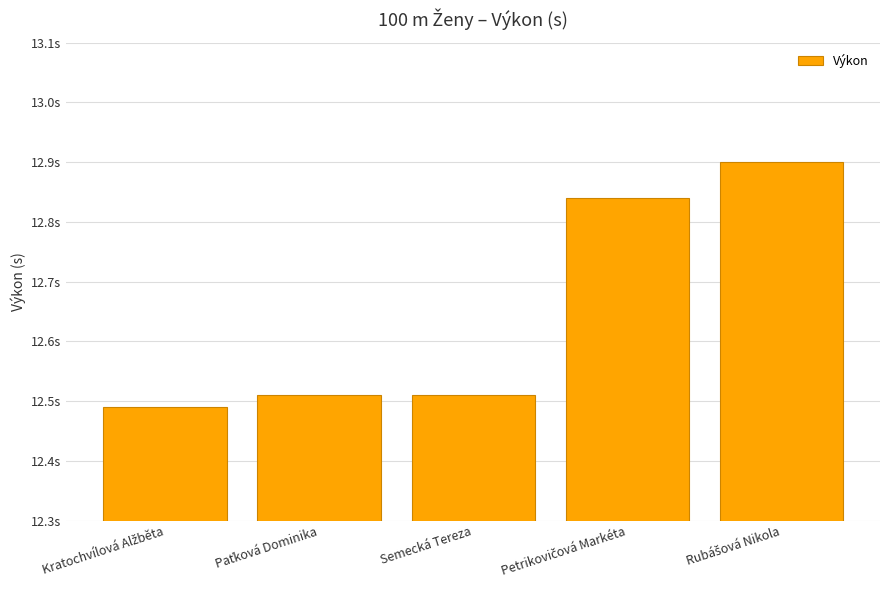

Are the bars horizontal?

No